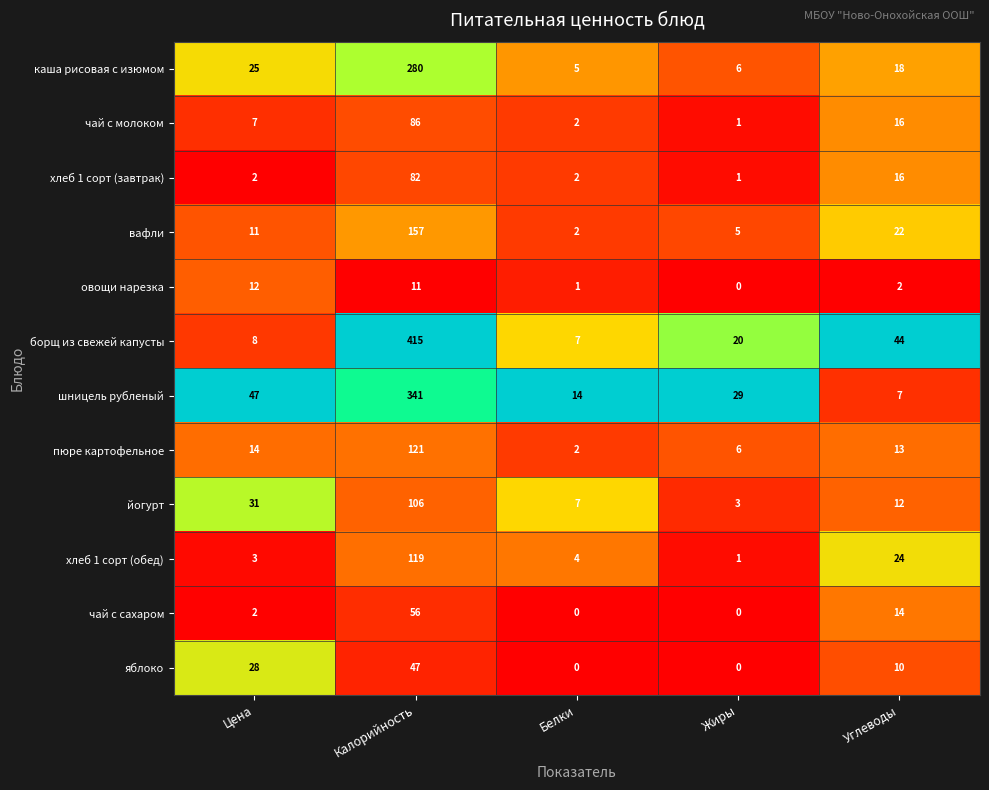

What is the sum of all шницель рубленый values?

438